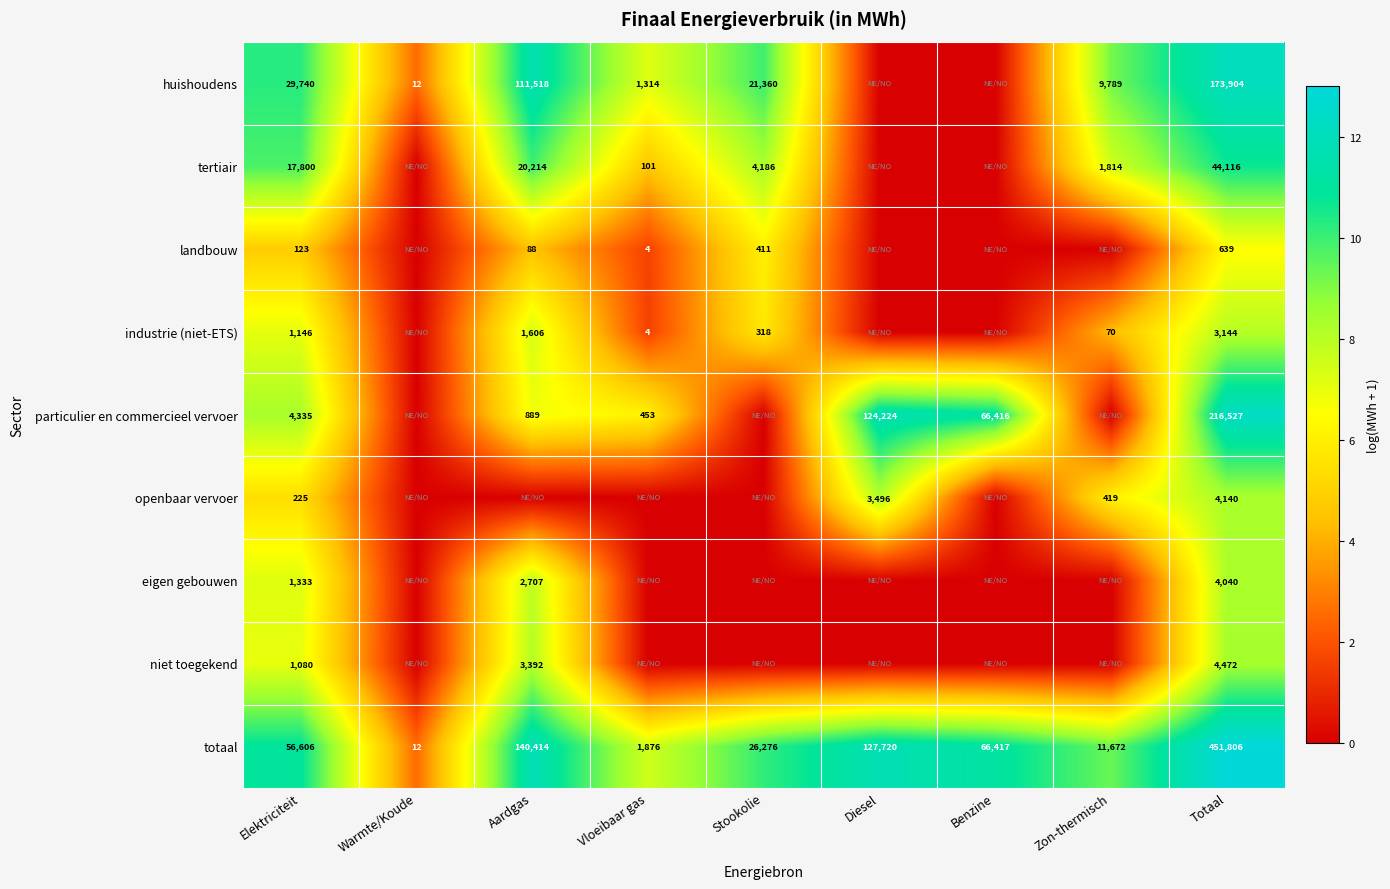

Which has a higher value, Benzine or Elektriciteit?

Elektriciteit